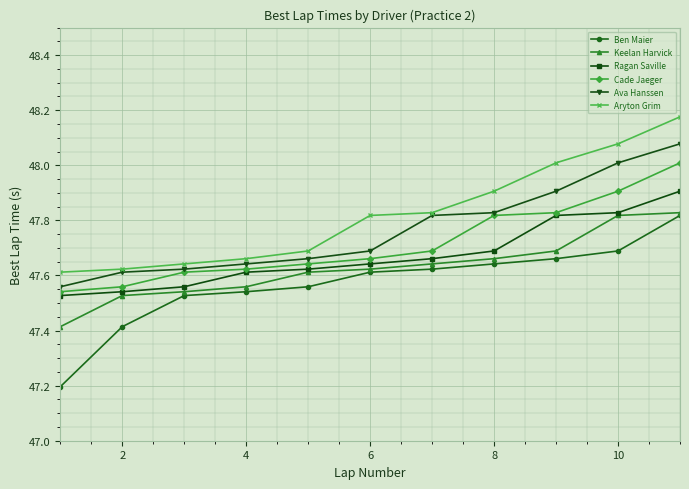

Which series has the widest spread of values?

Ben Maier